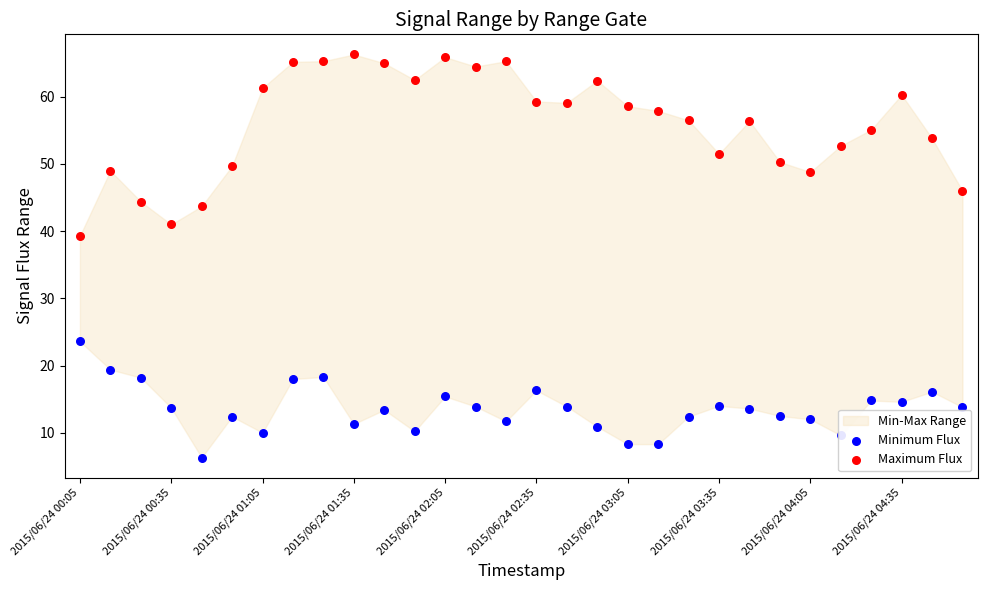

Which series has the largest total across all categories?

Maximum Flux